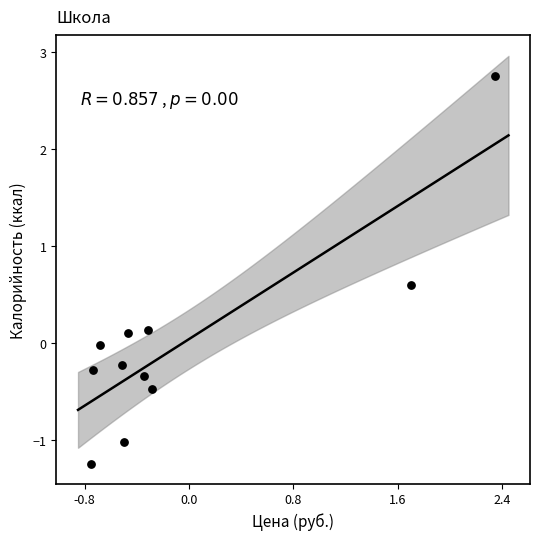

What is the range of X values (max minus min)?

3.1